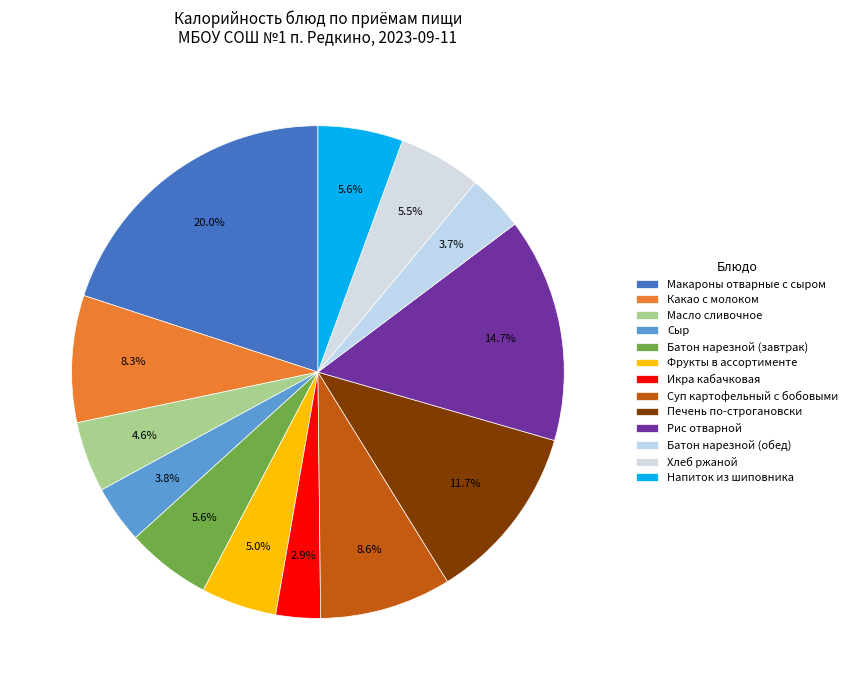

To the nearest percent, what is the combined percentage of Фрукты в ассортименте and Икра кабачковая?

8%